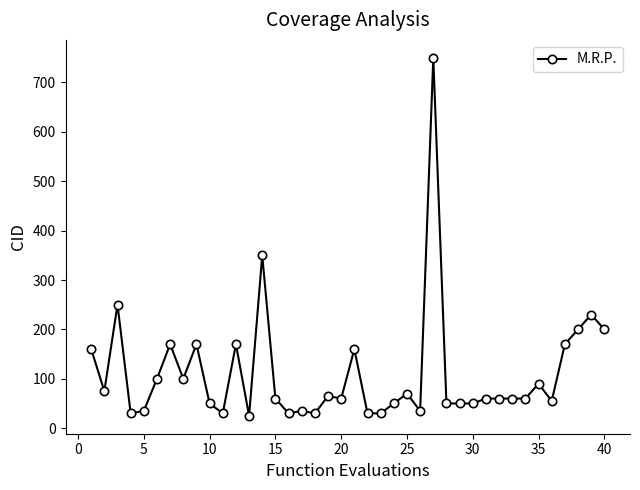

True or false: there are more than 1 points higher than both neighbors.

True